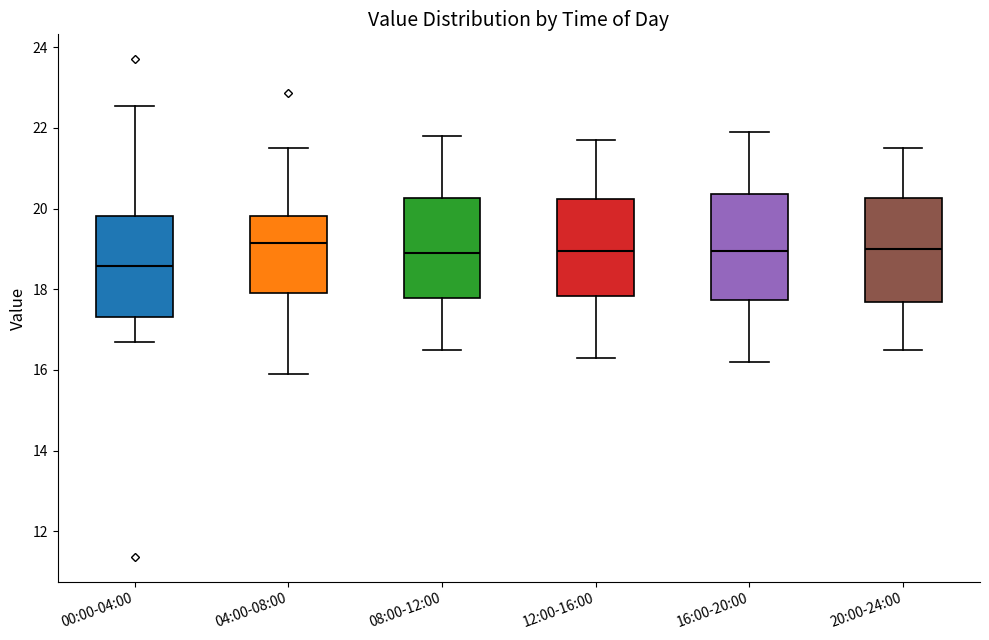

Where is the upper edge of the box for 12:00-16:00 on the y-axis? The values are not printed on the chart, so give them approximately, as read against the axis.

20.2